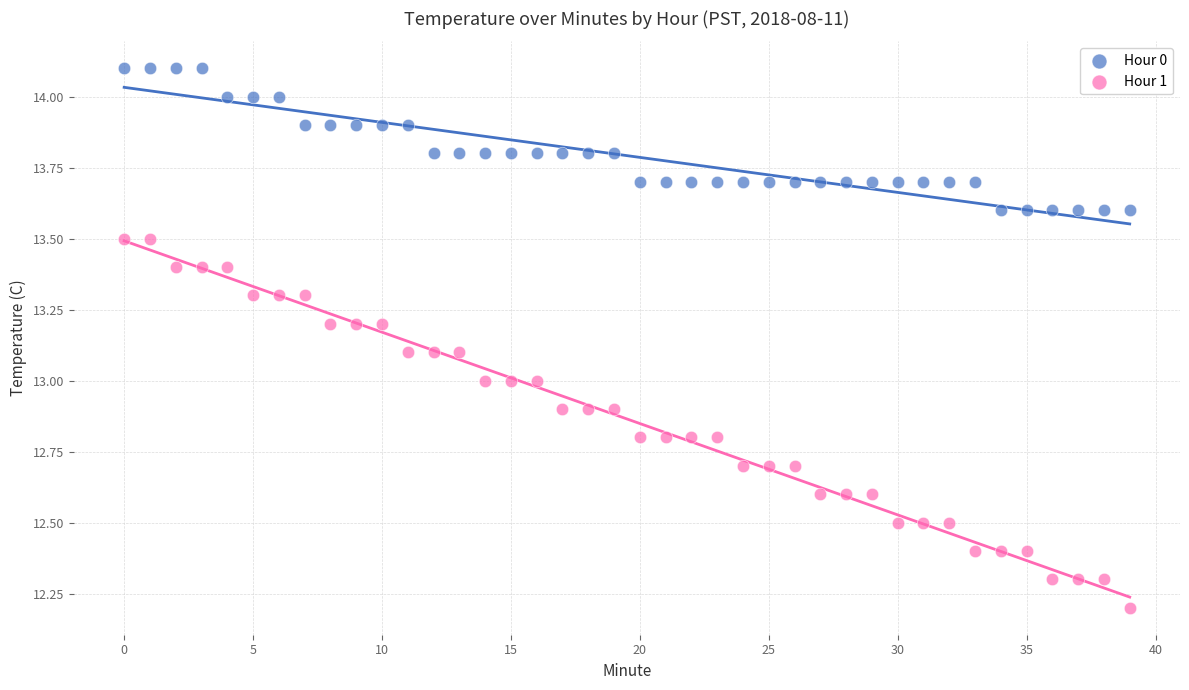

Across all data points, what is the range of Y values (max minus min)?

1.9